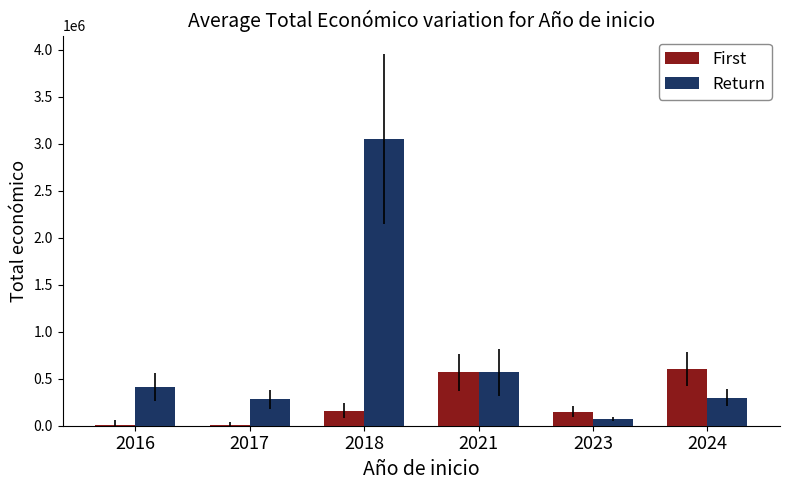

What is the average value of the Return series?

780122